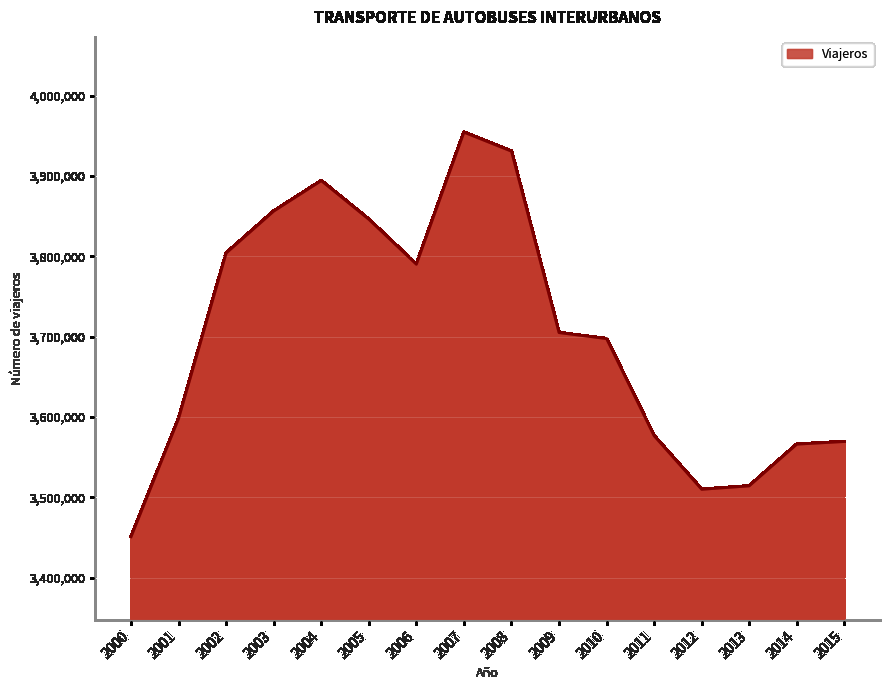

True or false: the data shows 3705147 at 2009.

True